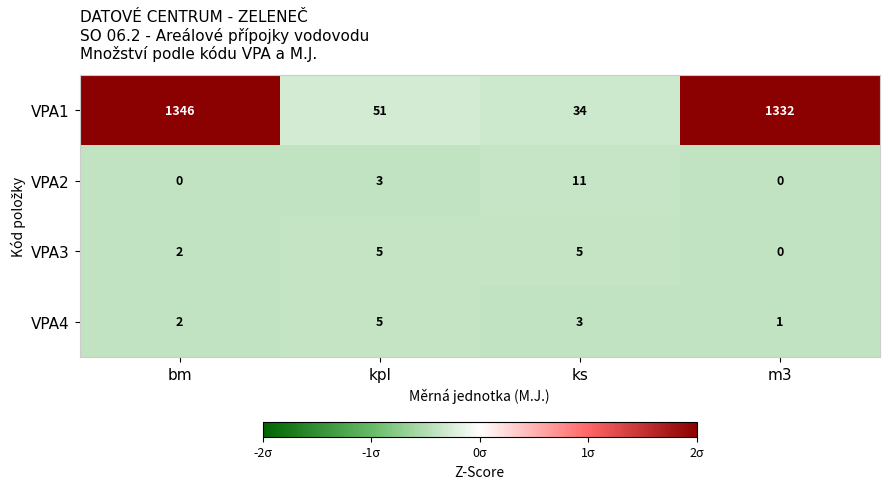

What is the sum of the VPA1 values at bm and m3?

2678